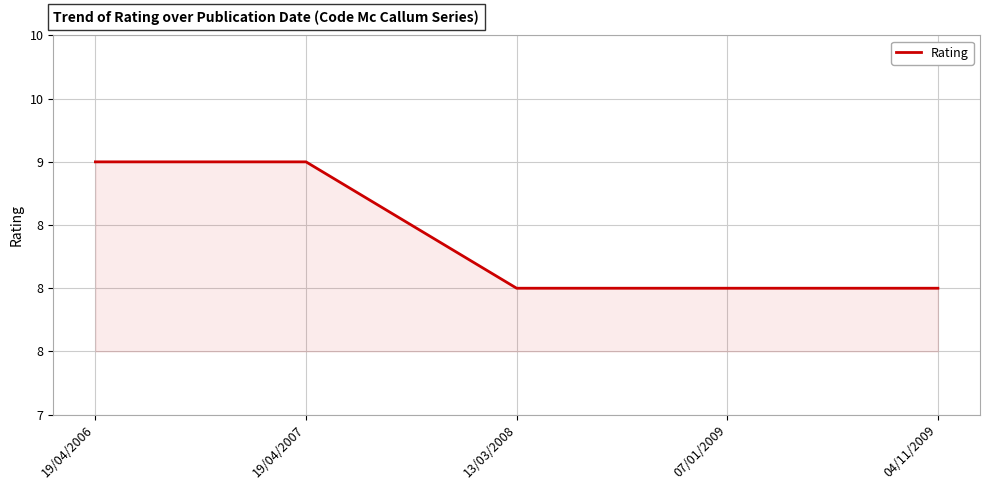

At which category does the chart reach its peak across all series?

19/04/2006